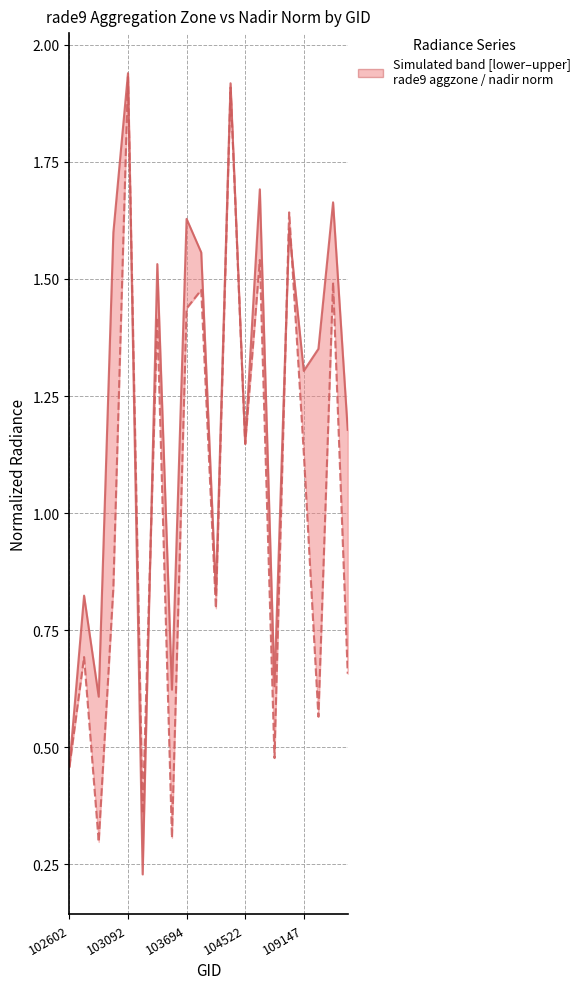

How many interior local valleys does the rade9_aggzone_norm series have?

7